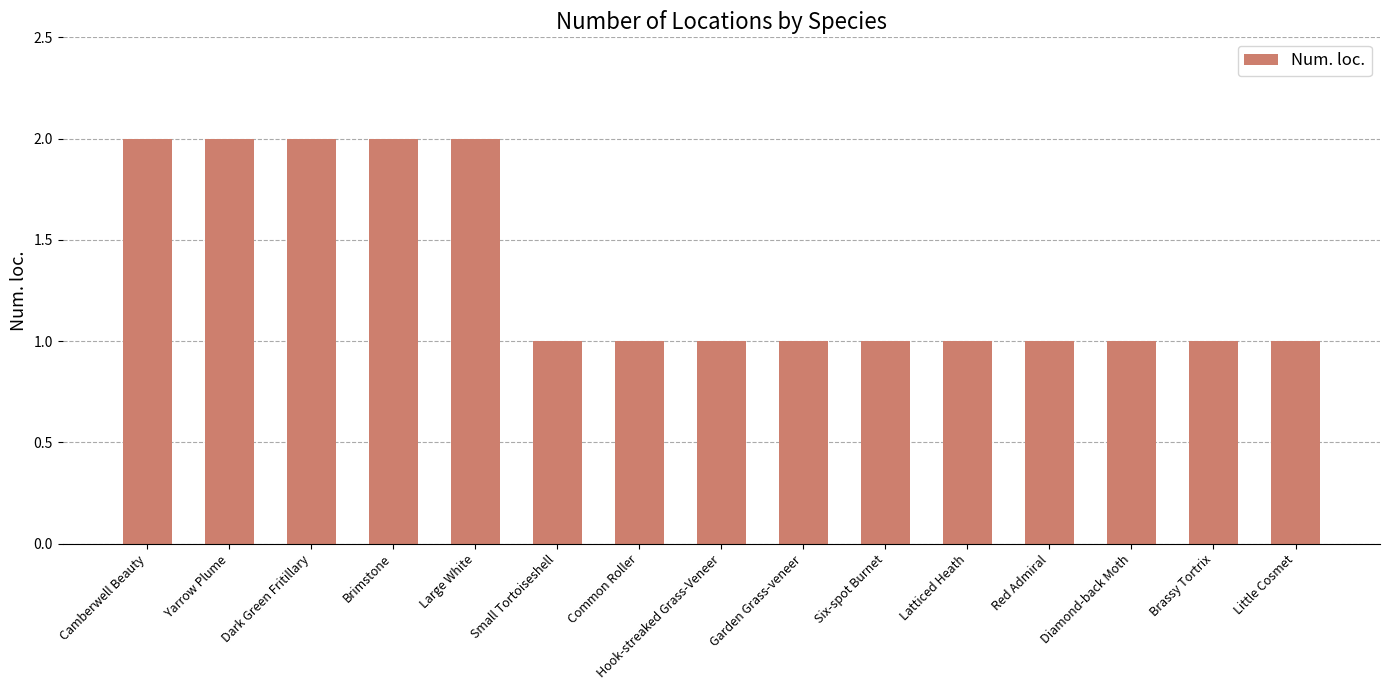

Reading left to right, what are all the values shown in this chart?

Camberwell Beauty=2	Yarrow Plume=2	Dark Green Fritillary=2	Brimstone=2	Large White=2	Small Tortoiseshell=1	Common Roller=1	Hook-streaked Grass-Veneer=1	Garden Grass-veneer=1	Six-spot Burnet=1	Latticed Heath=1	Red Admiral=1	Diamond-back Moth=1	Brassy Tortrix=1	Little Cosmet=1